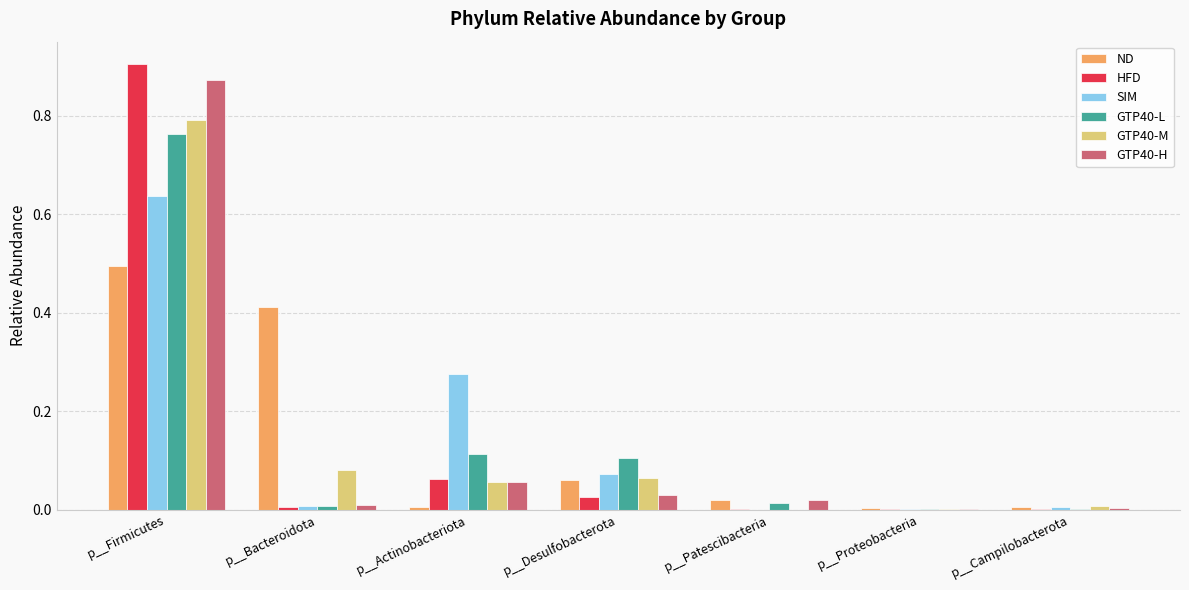

At which category is the sum across all series the highest?

p__Firmicutes